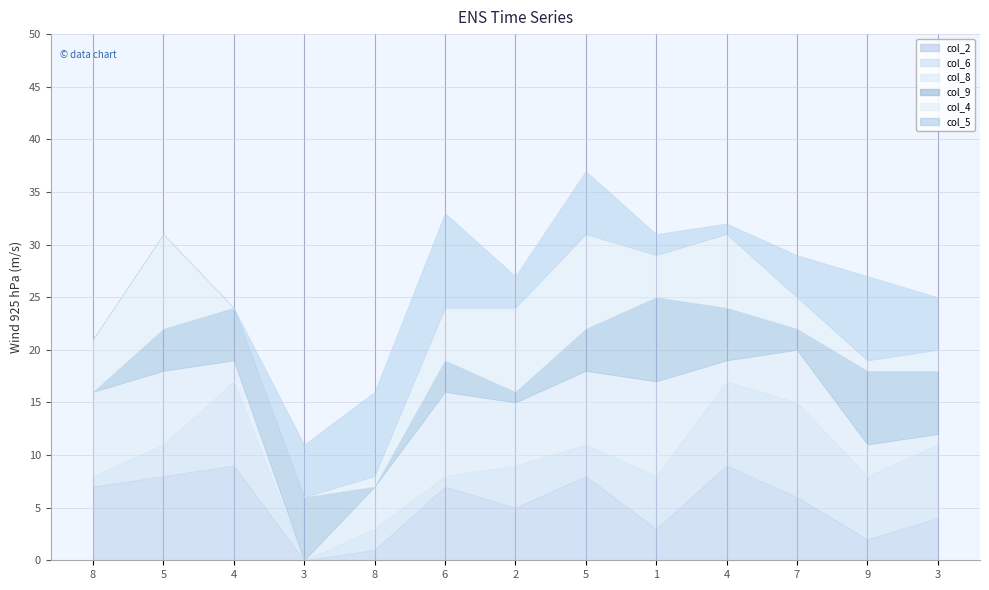

How many values in the col_8 series exceed 5?

6